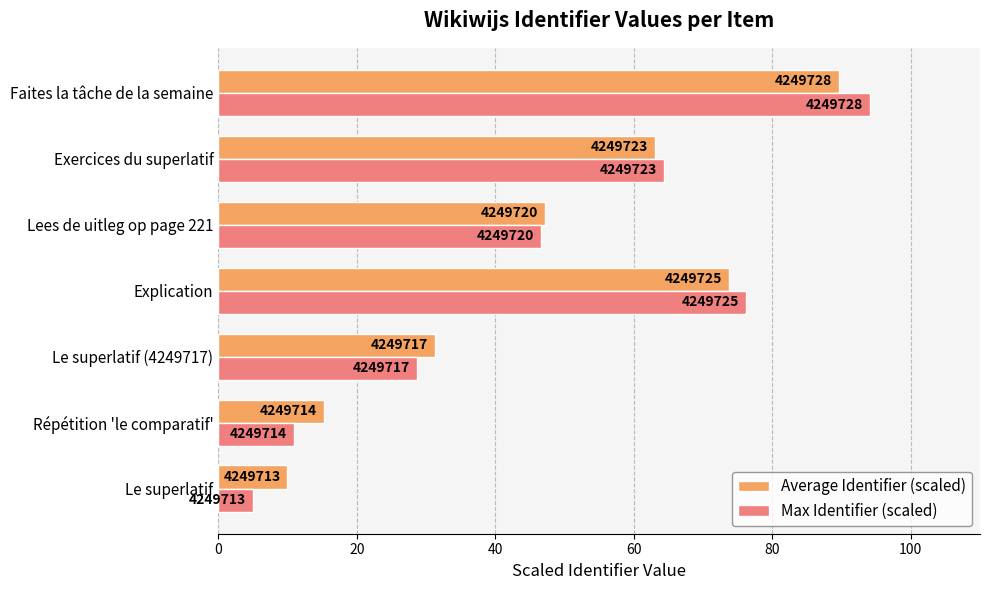

What are all the series names shown in the legend?

Average Identifier (scaled), Max Identifier (scaled)